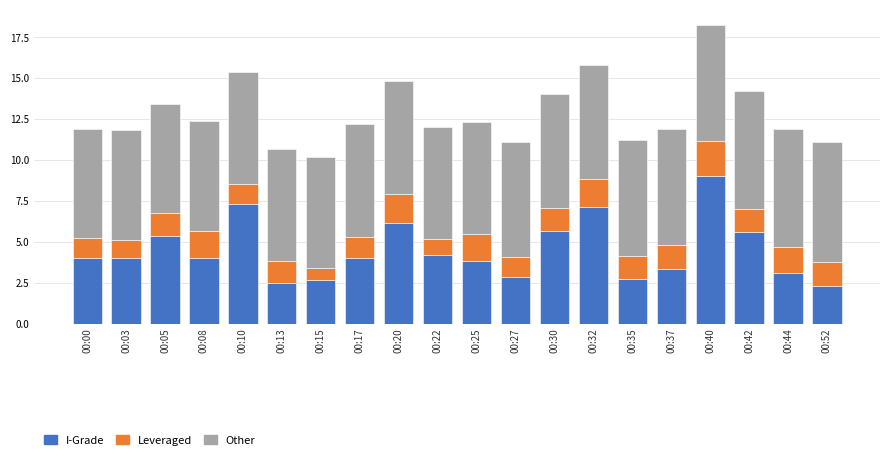

Count the number of categories in the chart.

20